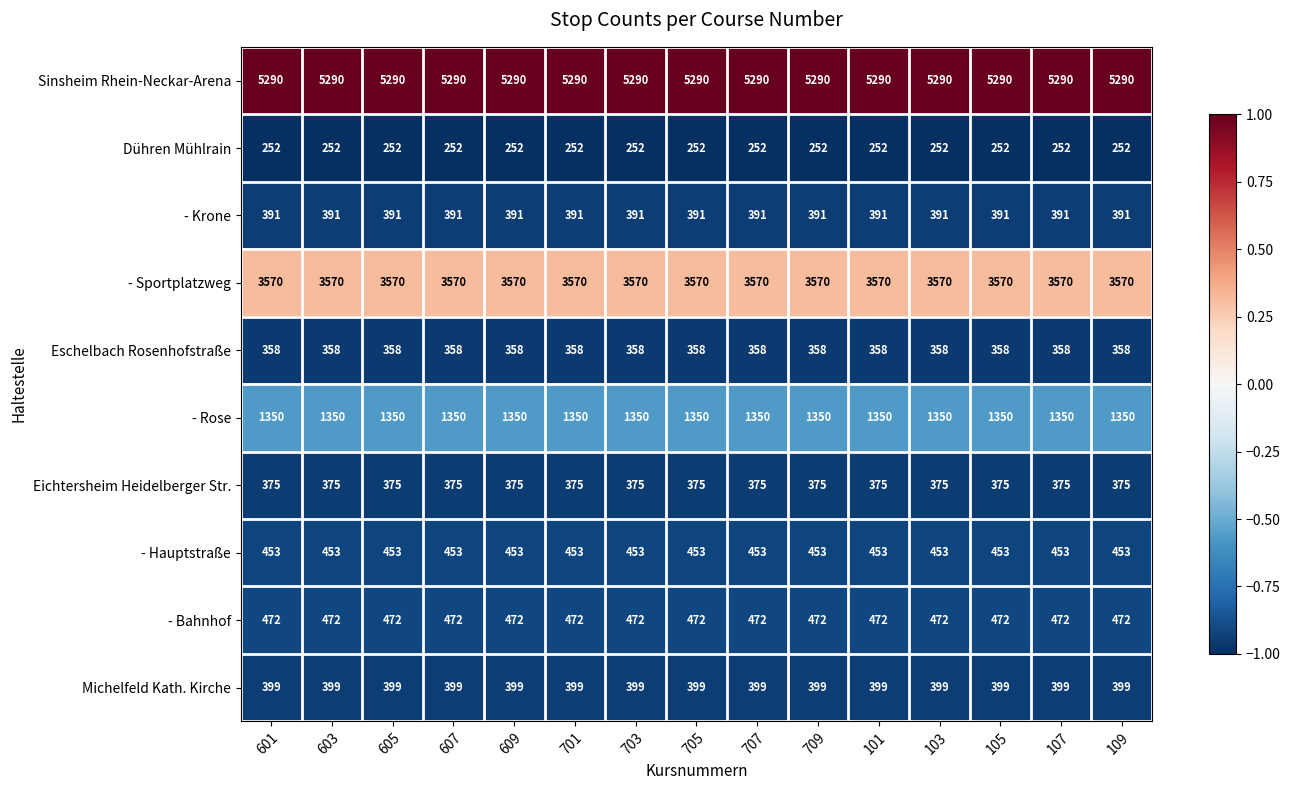

What is the greatest value displayed?

5290